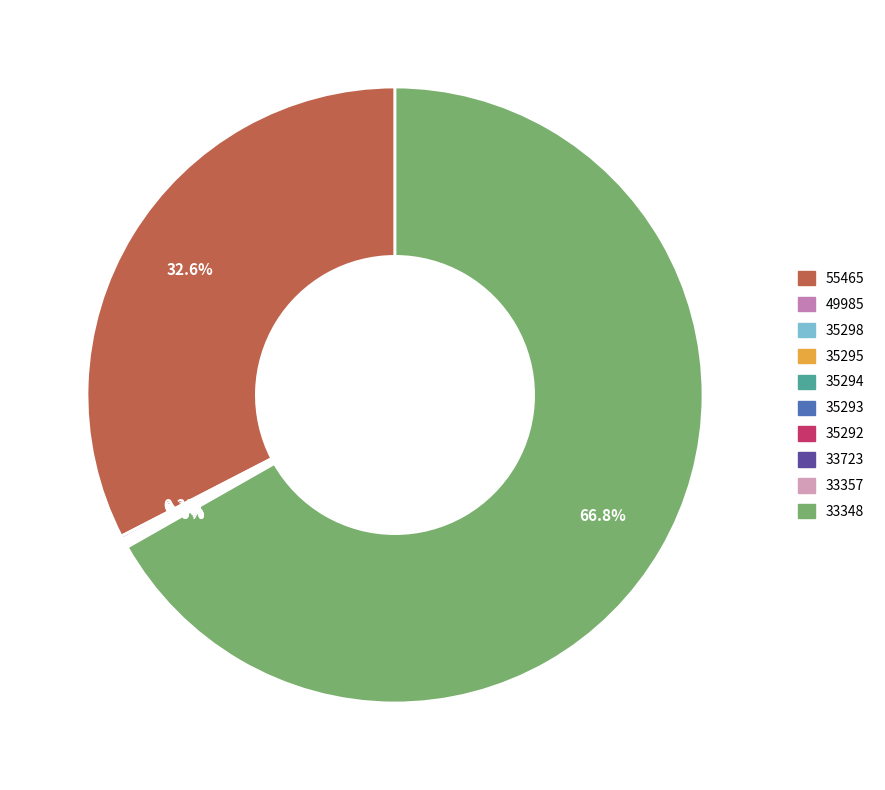

How many slices are in this pie chart?

10